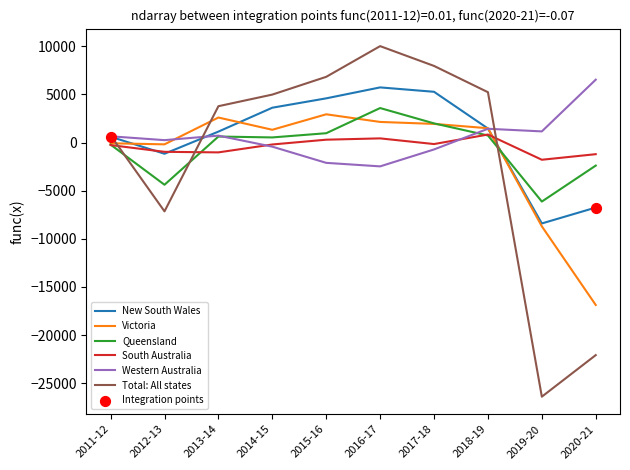

Which series has the largest range (max minus min)?

Total: All states